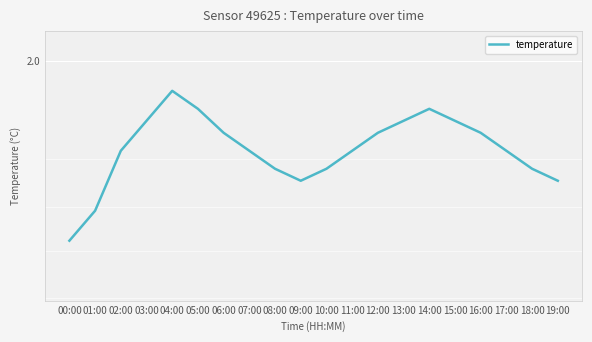

Reading right to left, extract all data points from this chart.

19:00=1.8	18:00=1.8	17:00=1.9	16:00=1.9	15:00=1.9	14:00=1.9	13:00=1.9	12:00=1.9	11:00=1.9	10:00=1.8	09:00=1.8	08:00=1.8	07:00=1.9	06:00=1.9	05:00=1.9	04:00=1.9	03:00=1.9	02:00=1.9	01:00=1.8	00:00=1.7